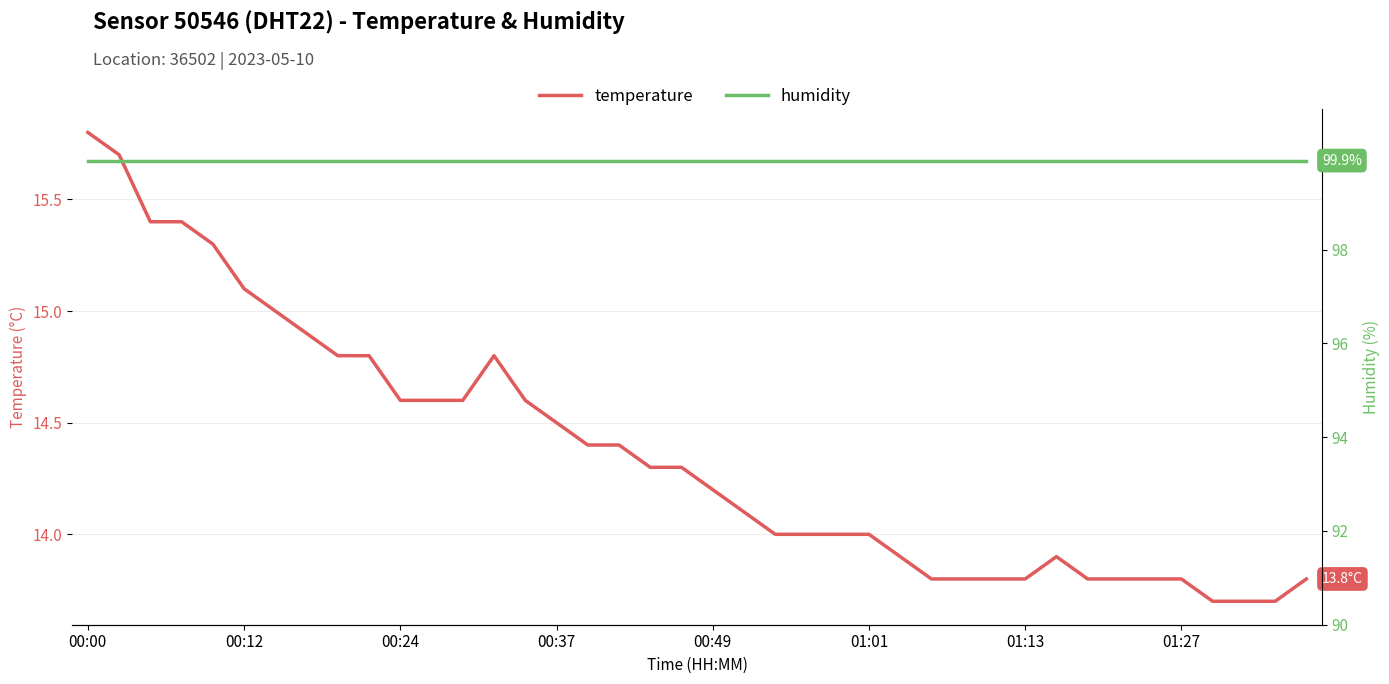

Which has a higher value, 01:27 or 14?

01:27